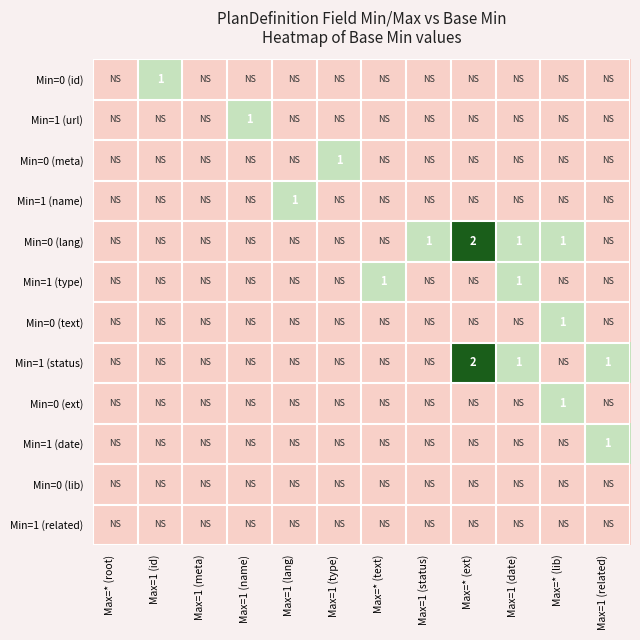

What is the sum of all Min=0 (ext) values?

1